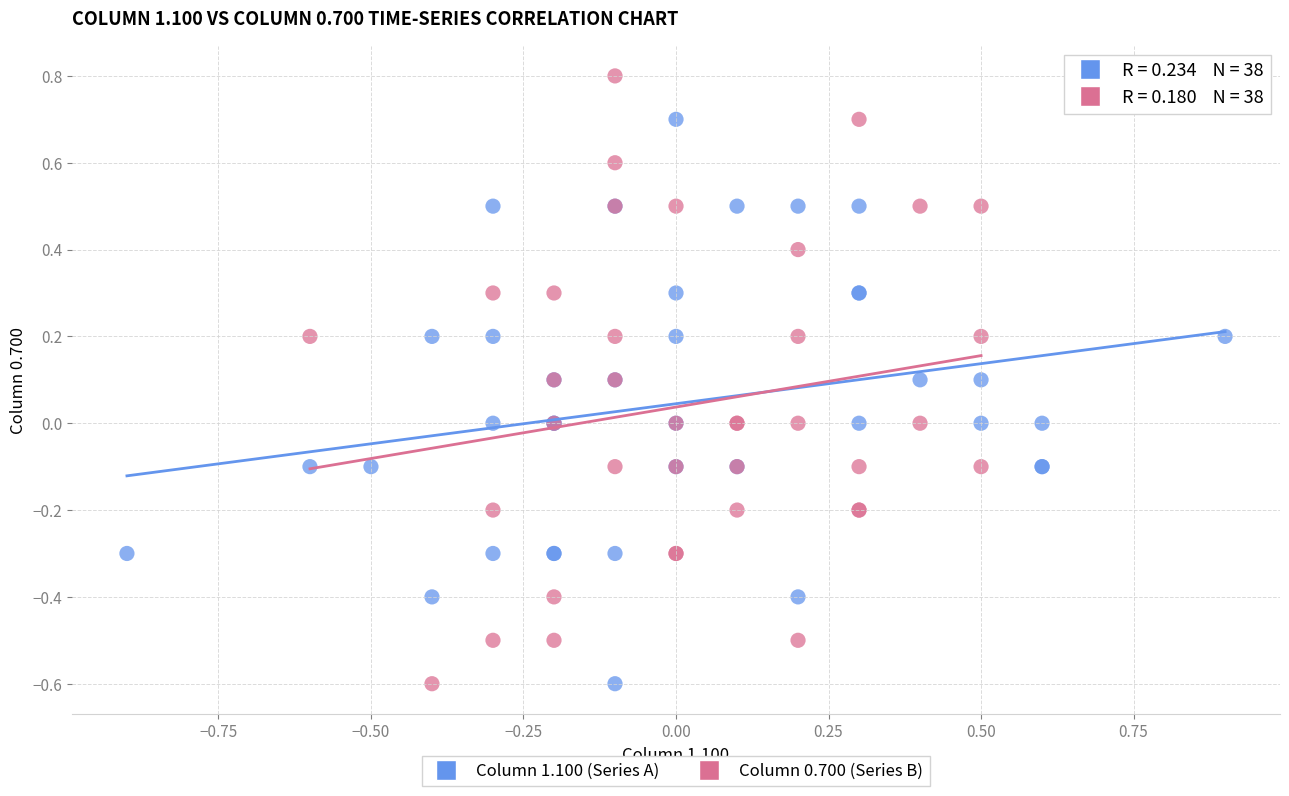

Which series reaches the maximum Y coordinate?

Column 0.700 (Series B)